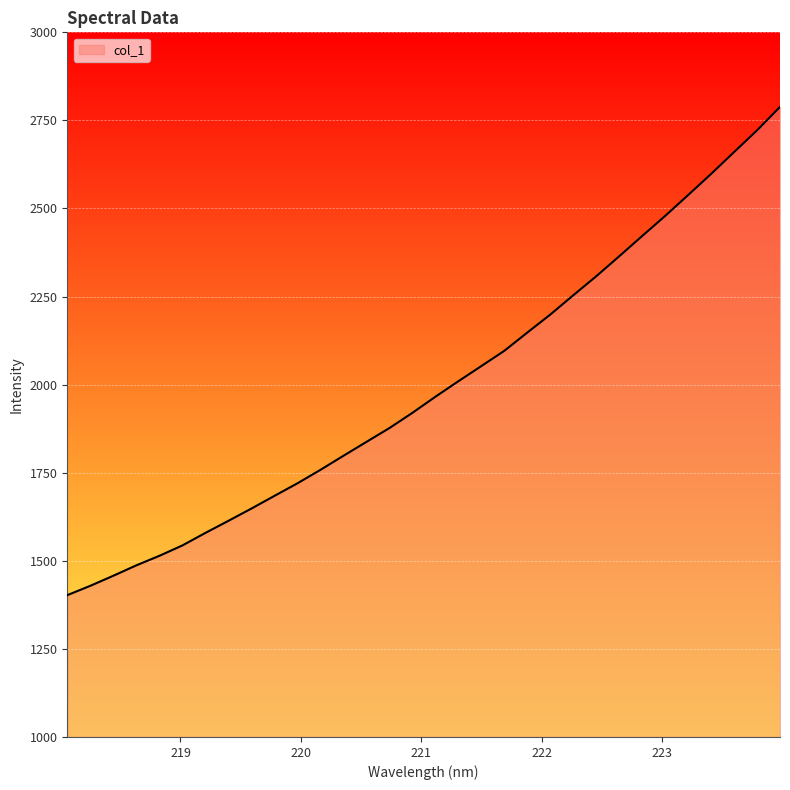

What is the difference between the maximum and minimum values?

1385.9